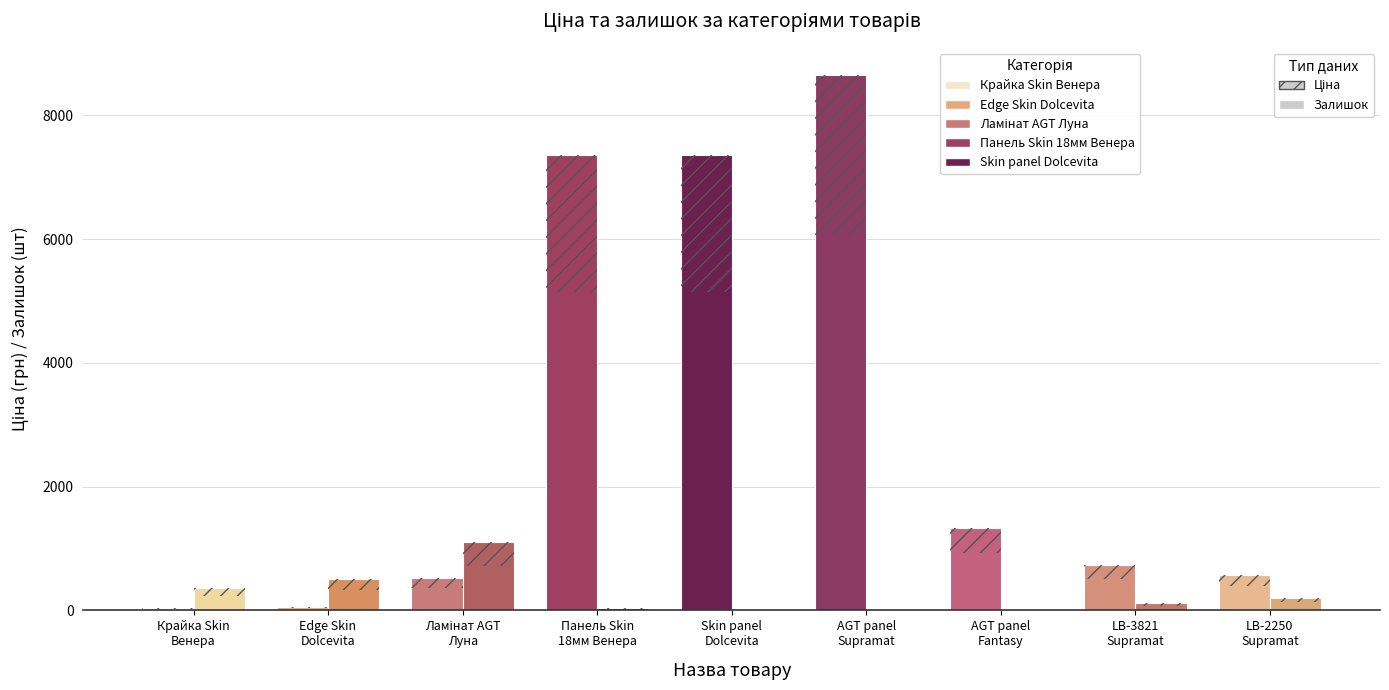

Which series has the largest range (max minus min)?

Ціна